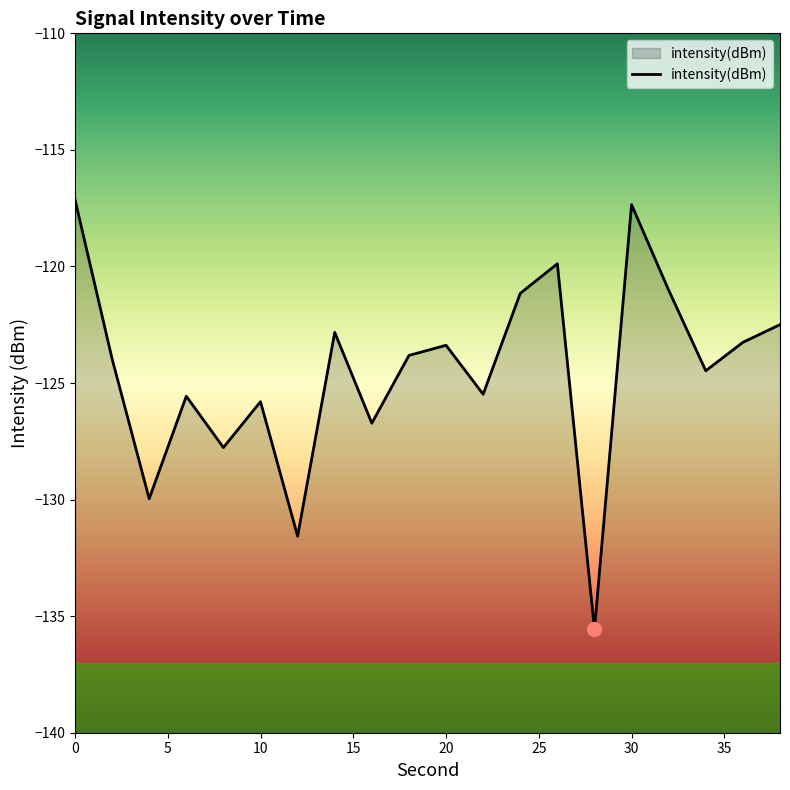

What is the smallest value displayed?

-135.6